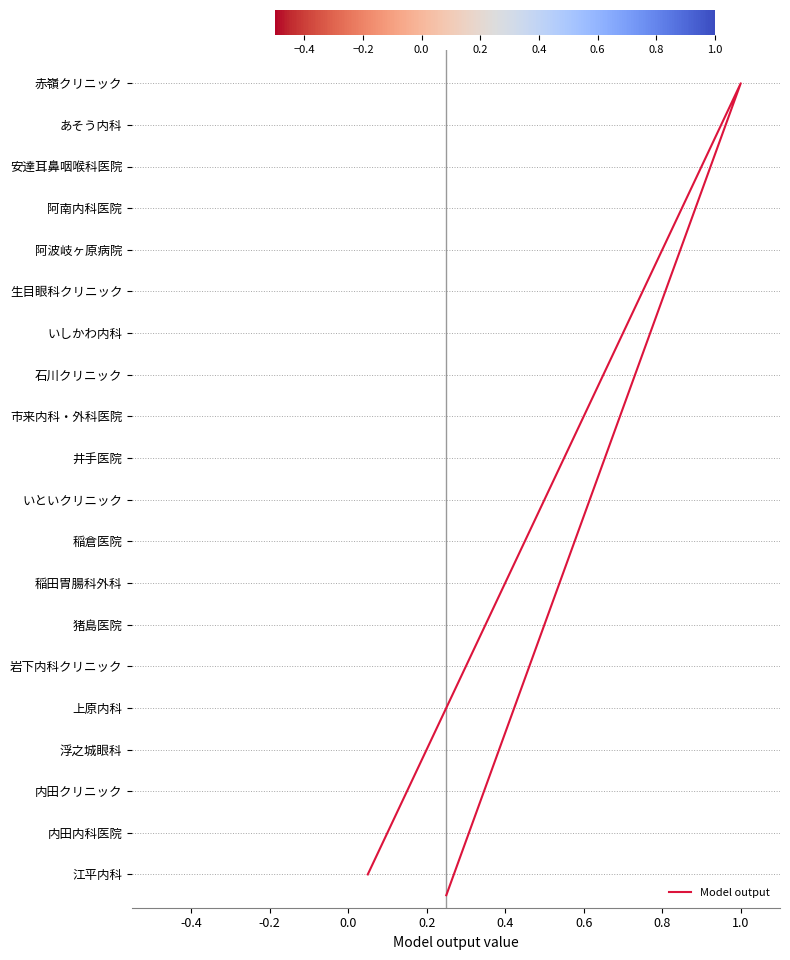

How many lines are shown in the chart?

1